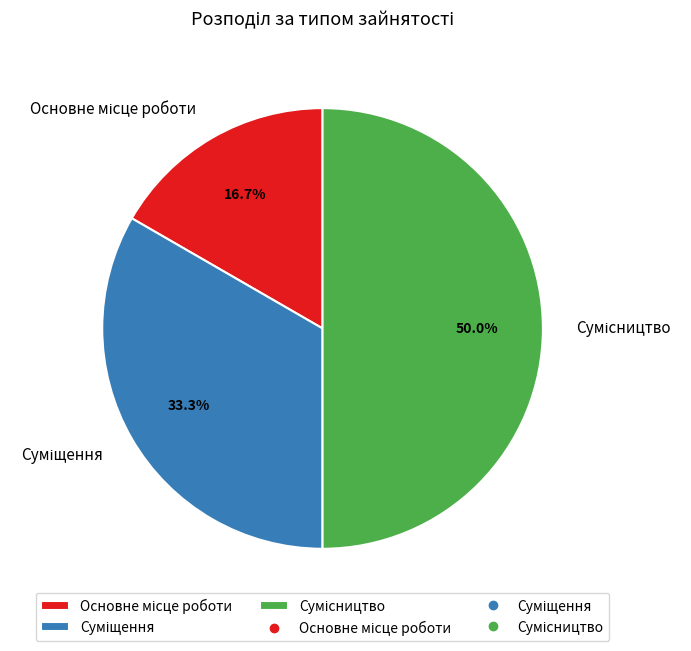

To the nearest percent, what percentage of the pie is Суміщення?

33%